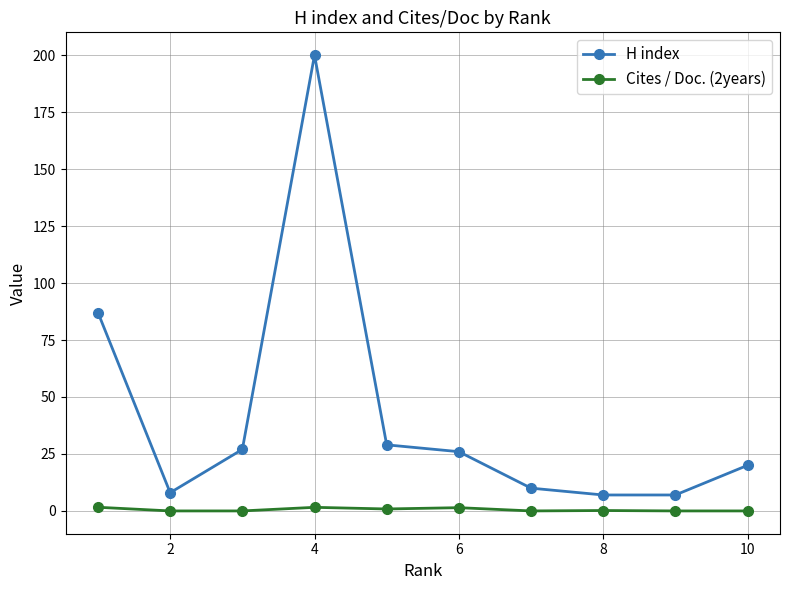

Rank the series by their average value, from lowest to highest.

Cites / Doc. (2years), H index